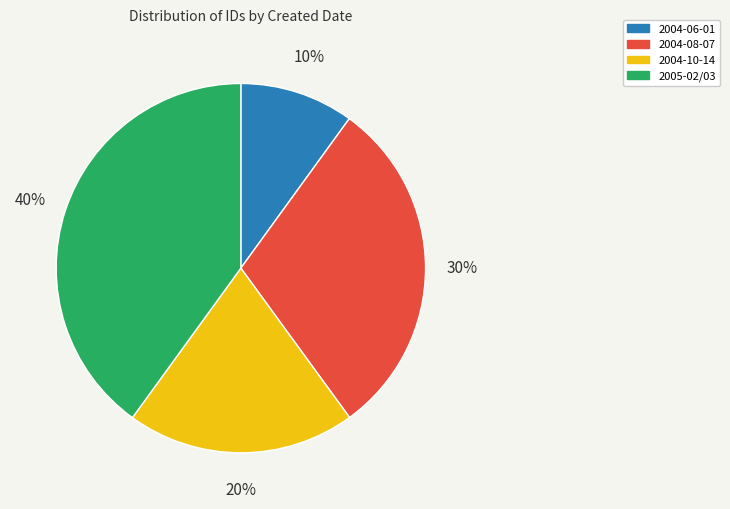

To the nearest percent, what is the average slice percentage?

25%